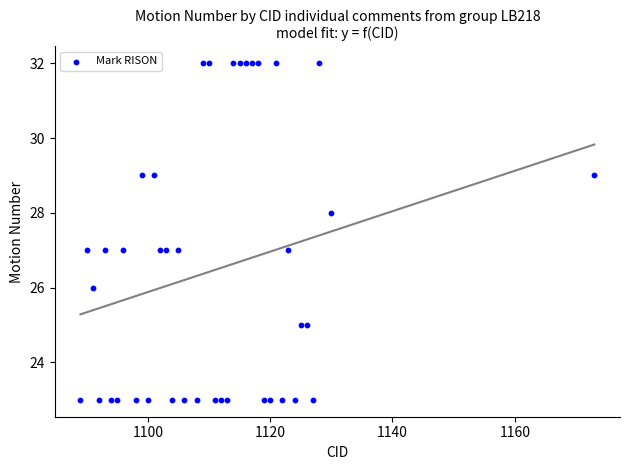

What is the range of X values (max minus min)?

84